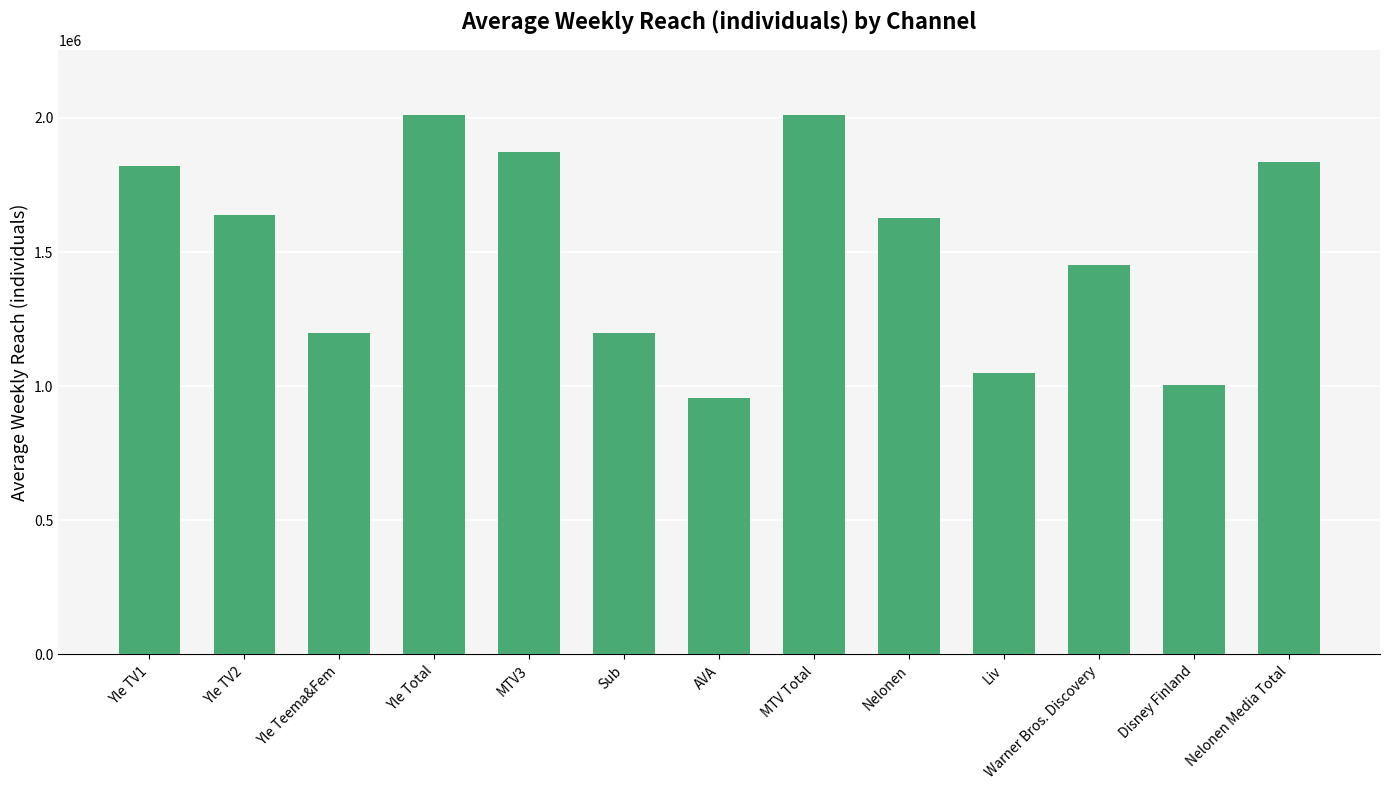

The chart shows a value of 1451000 at Warner Bros. Discovery. True or false?

True